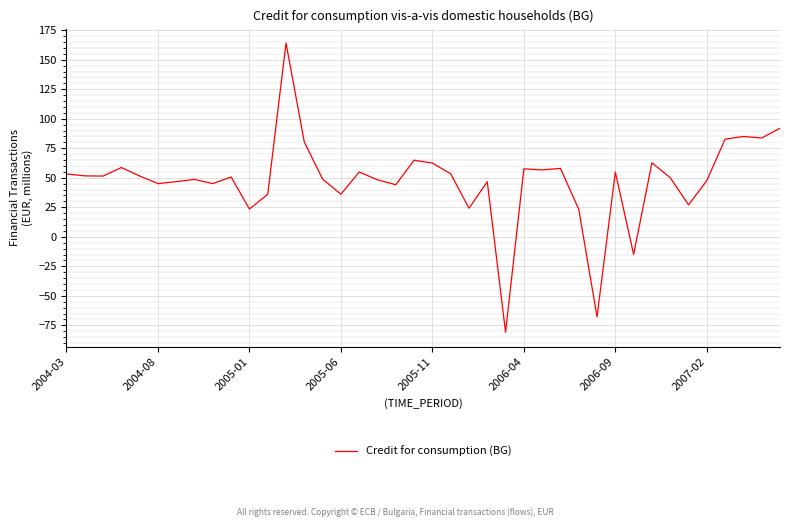

What is the maximum value shown in the chart?

164.1